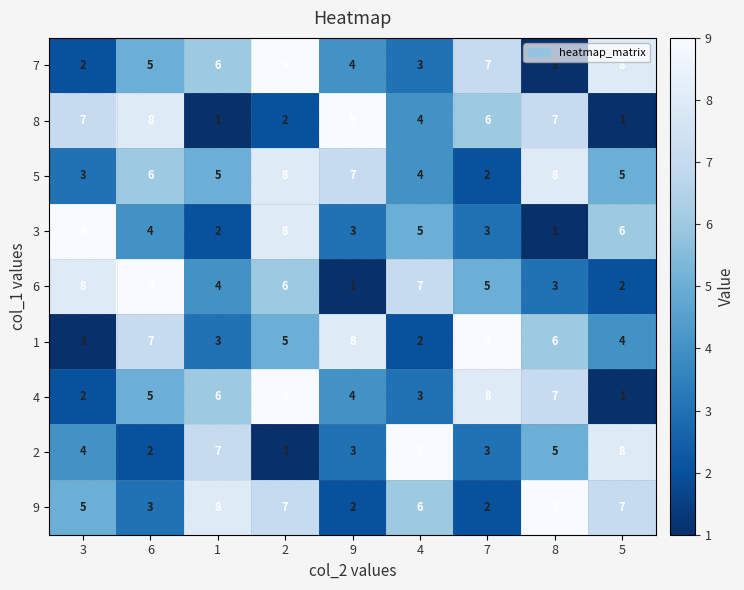

The 6 series shows 1 at 5. True or false?

False